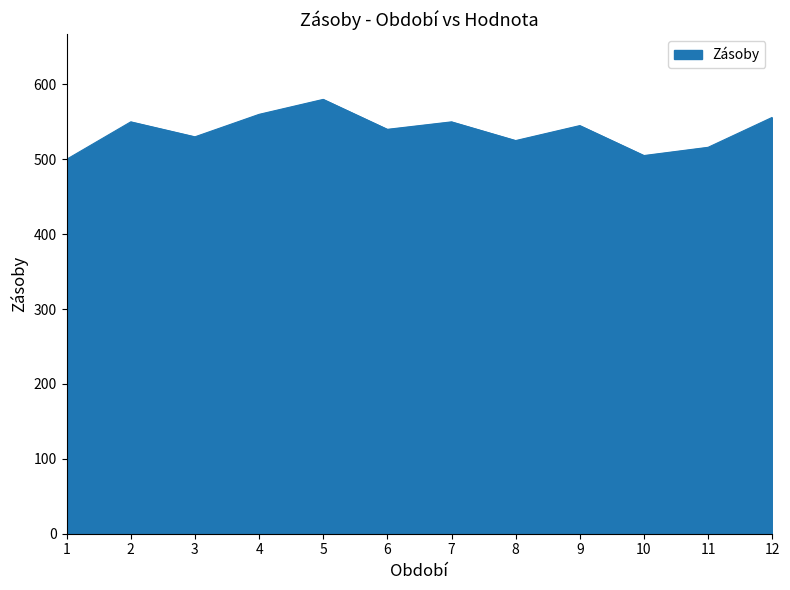

At which category does the data reach its first local peak?

2